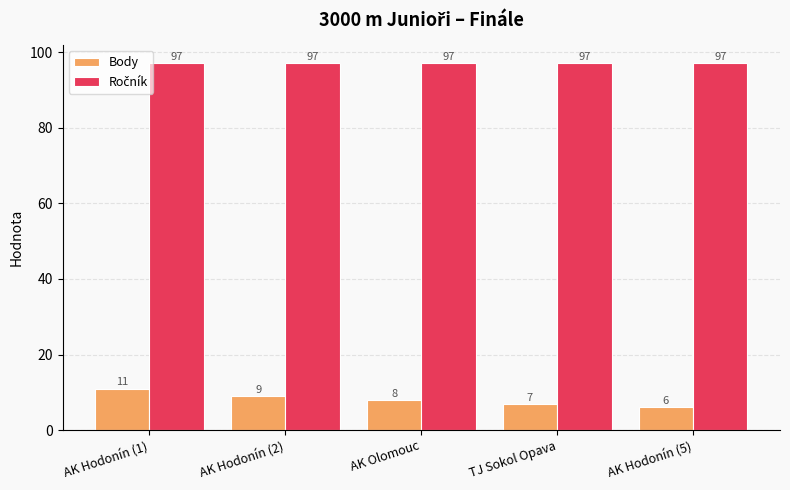

At which label does Body reach its peak?

AK Hodonín (1)